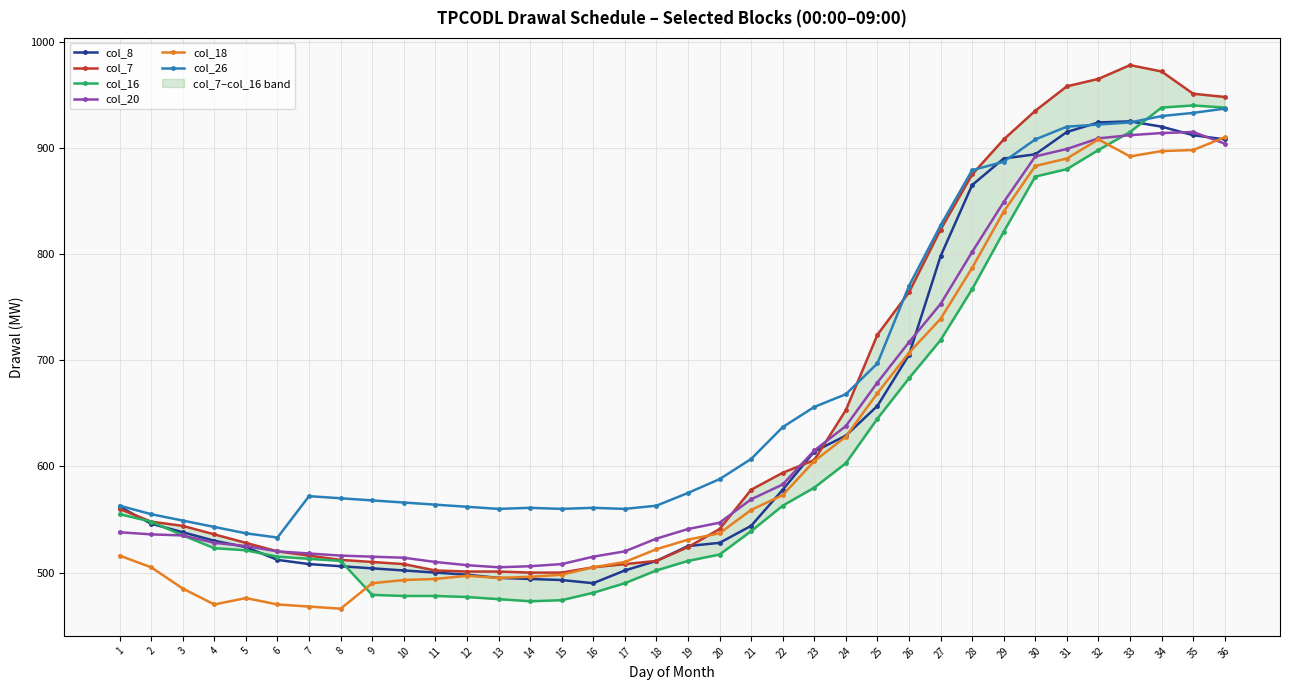

What is the difference between the highest and lowest values at 28?

112